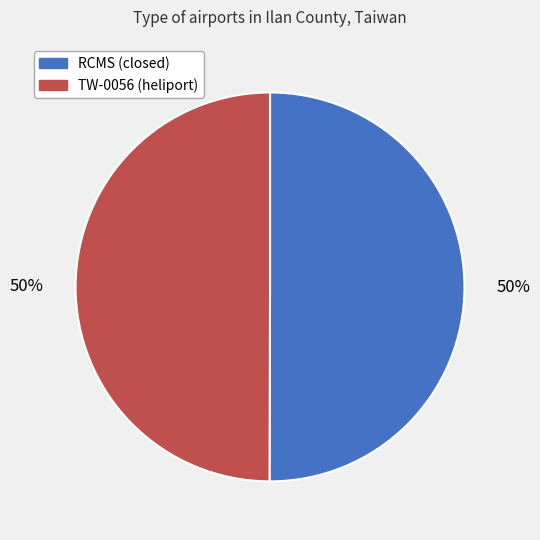

Is the sum of TW-0056 (heliport) and RCMS (closed) greater than half?

Yes